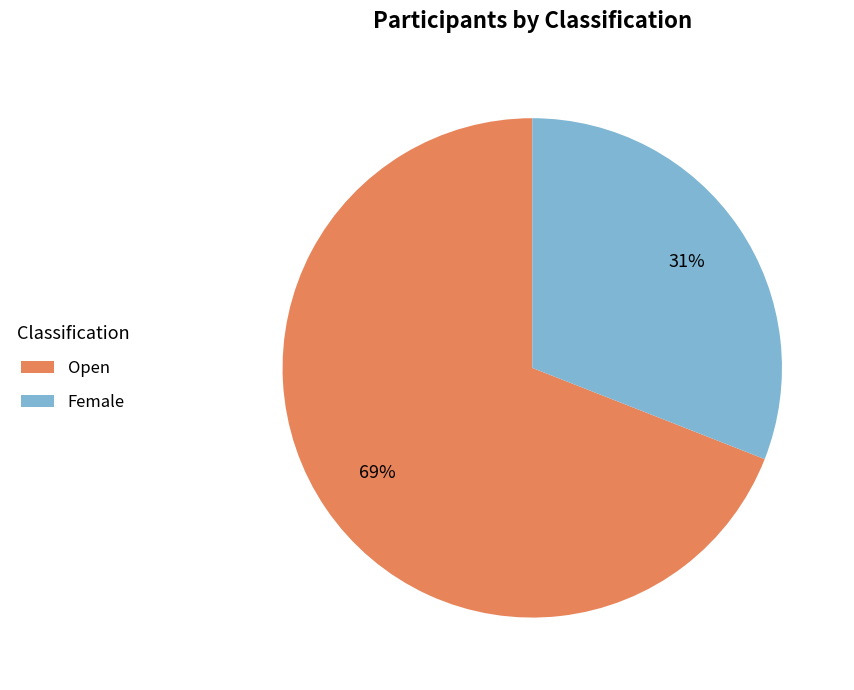

Is it true that Female is 31% of the pie?

True